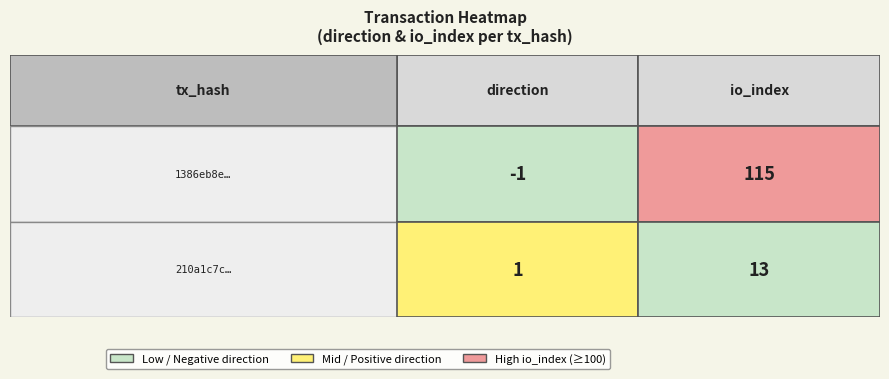

What is the sum of the 210a1c7c215d68a08770e13e9a430c561313954 values at 0 and 1?

14